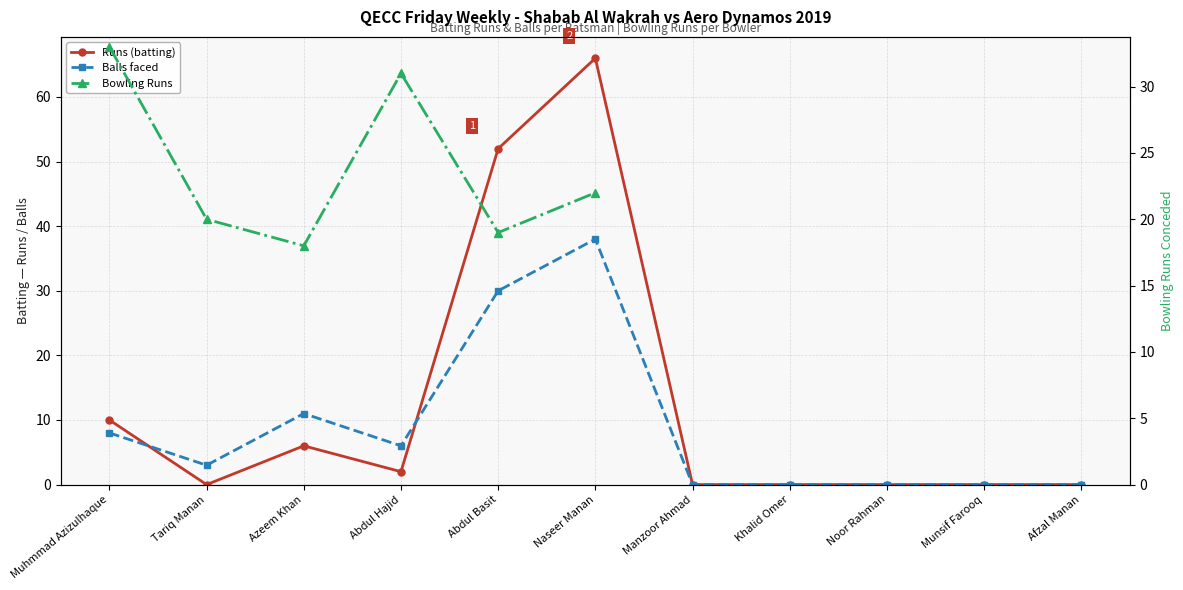

True or false: Balls has more than 0 points higher than both neighbors.

True